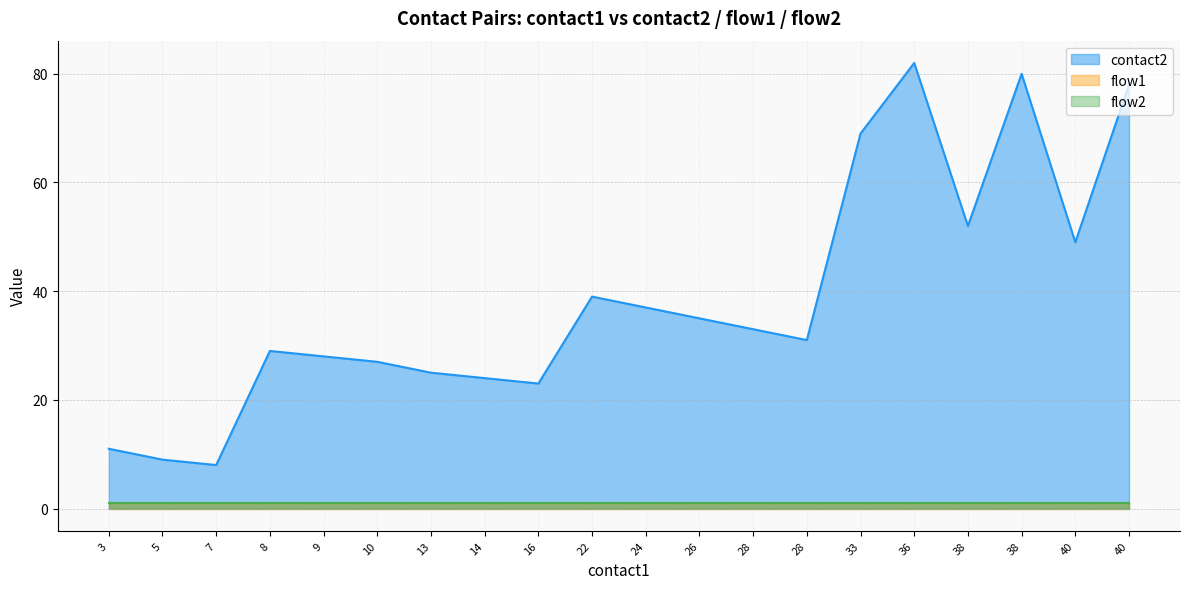

True or false: contact2 and flow1 intersect in this chart.

False